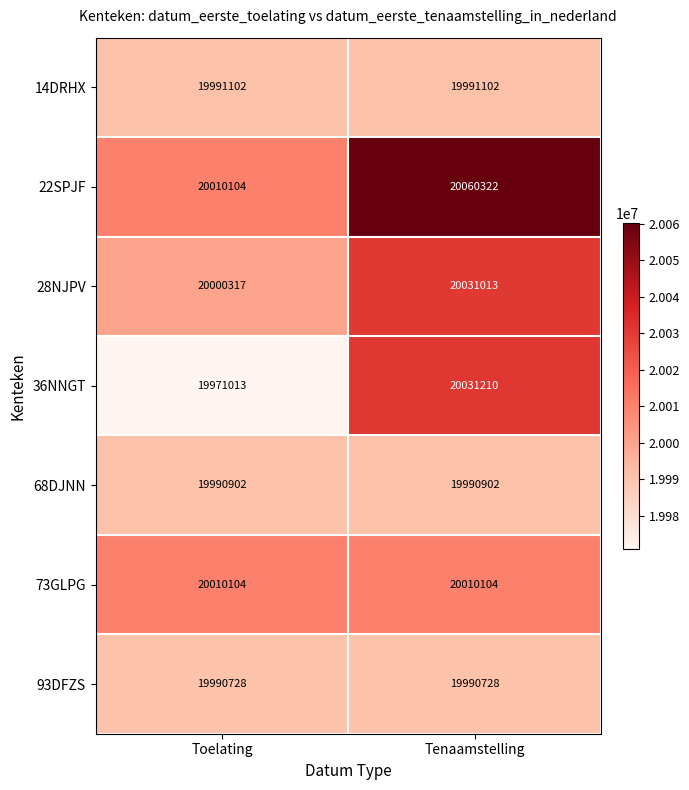

Which series has the largest range (max minus min)?

36NNGT